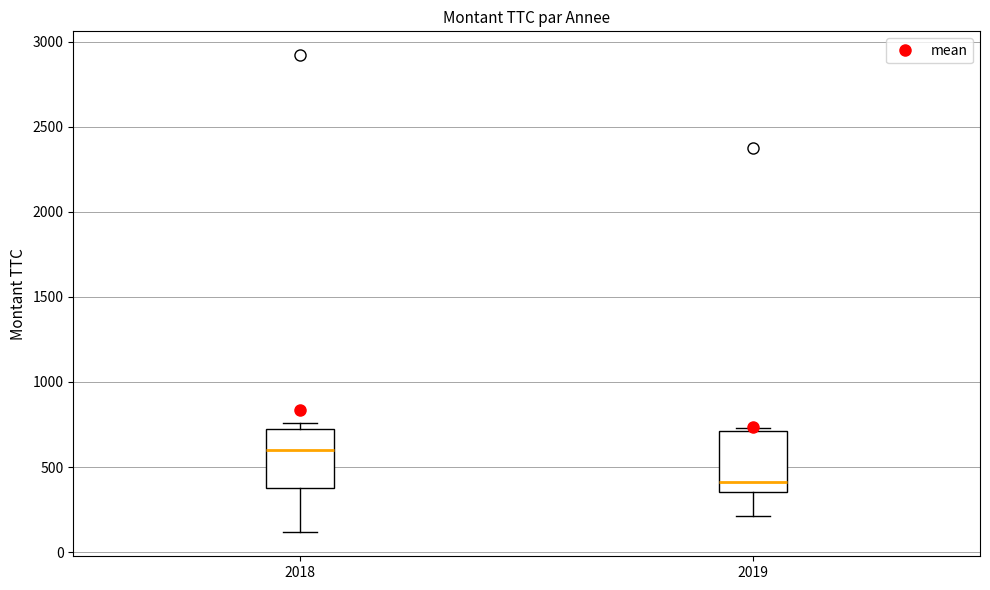

Which box has the lowest median line?

2019